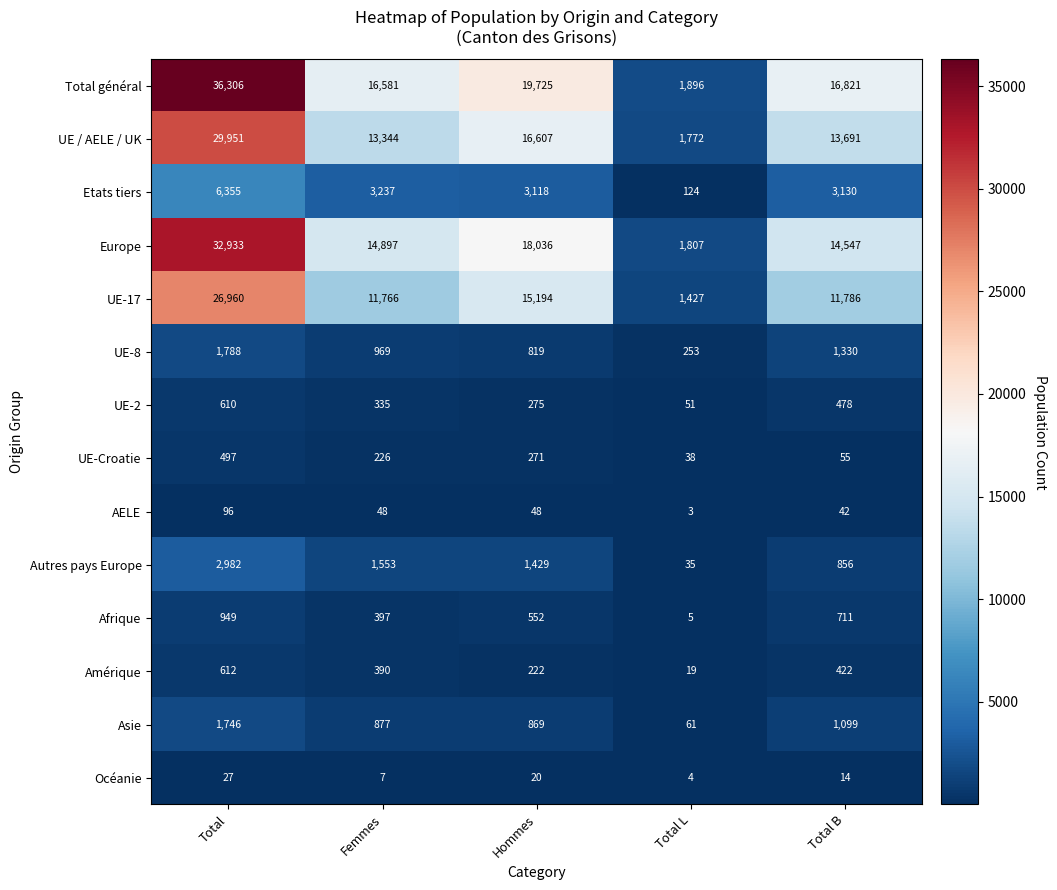

Is the value of UE-8 at Total L greater than the value of Total général at Total B?

No